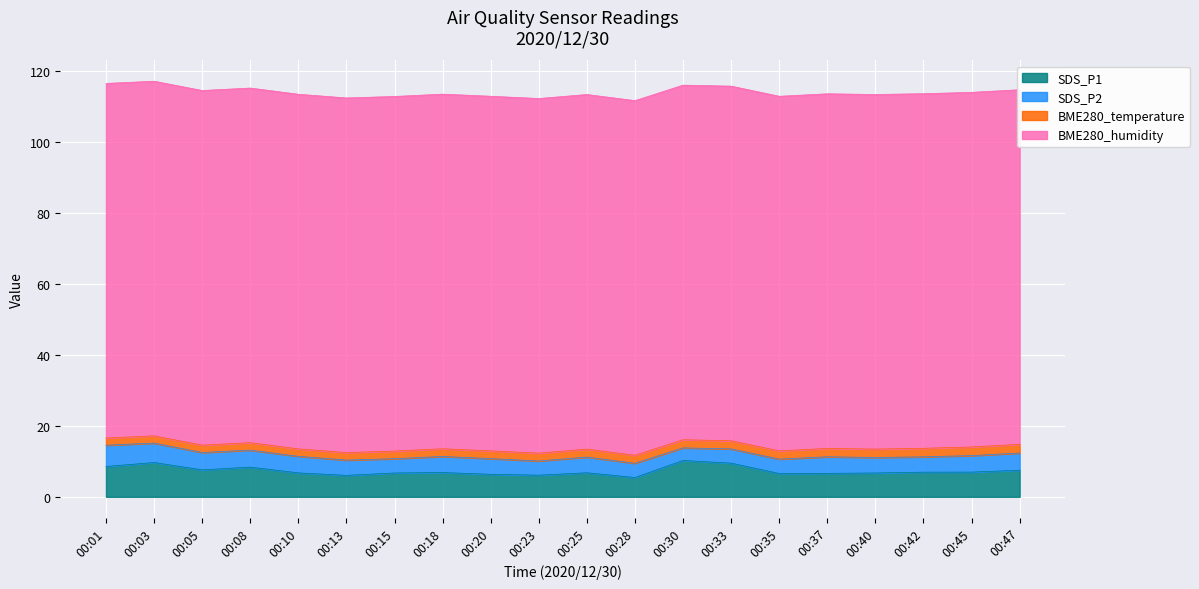

True or false: SDS_P1 and BME280_temperature cross at least once.

False